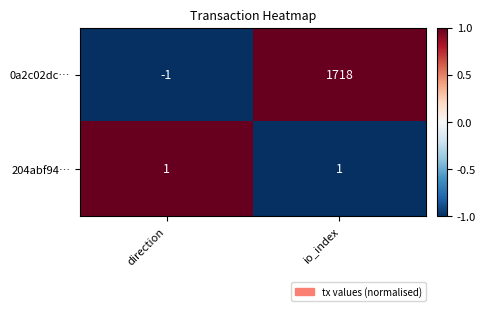

What is the difference between the highest and lowest values at direction?

2